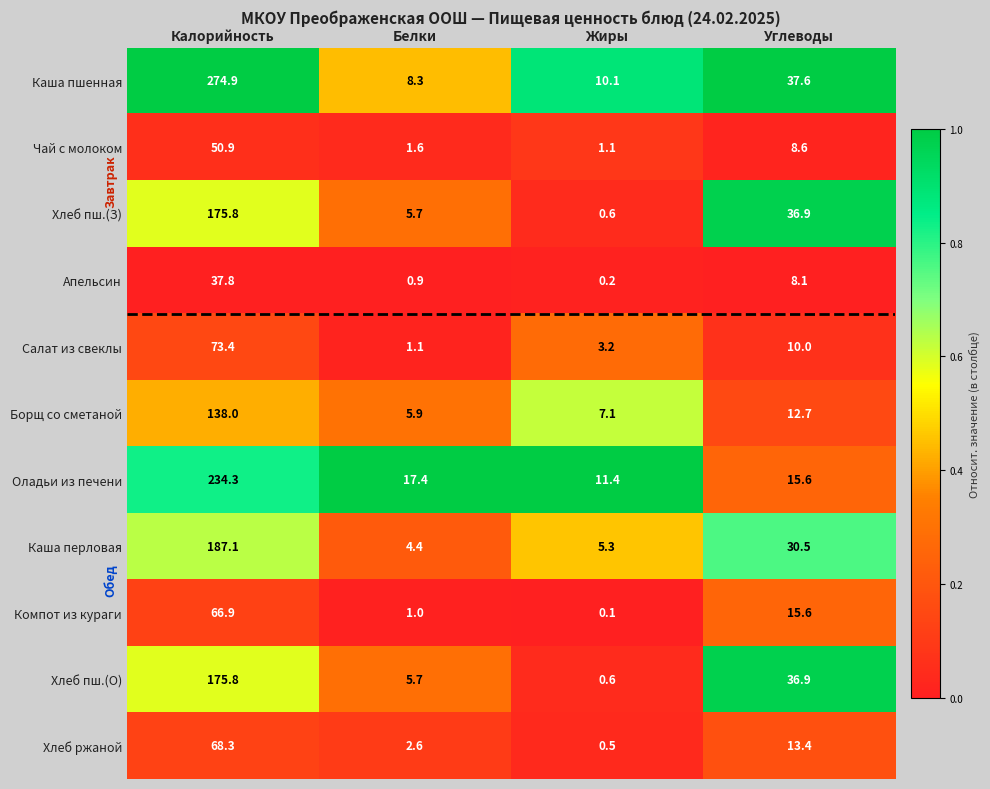

True or false: Салат из свеклы has a value of 0.9 at Жиры.

False